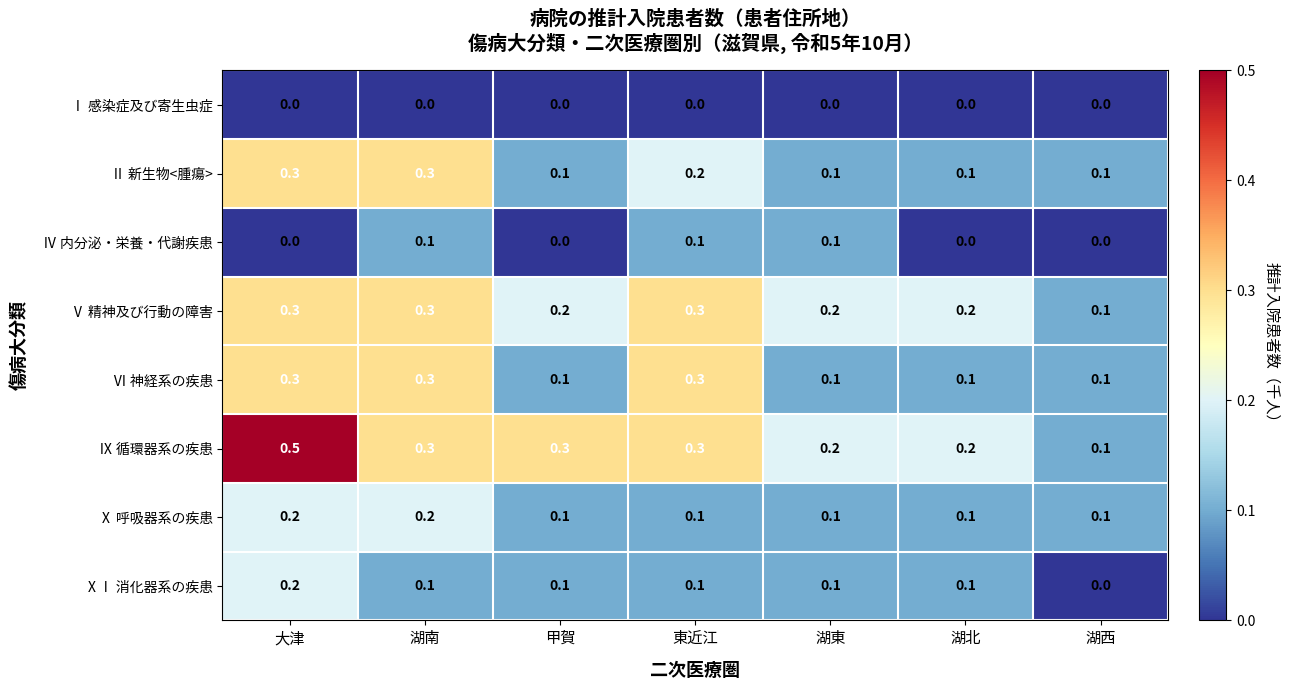

What is the sum of all Ⅹ 呼吸器系の疾患 values?

0.9